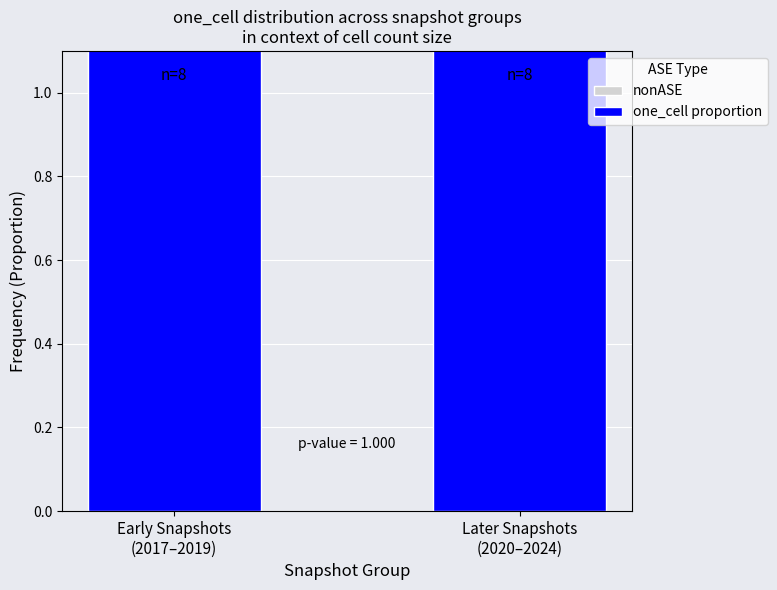

What is the label of the 2nd bar from the right?

Early Snapshots
(2017–2019)